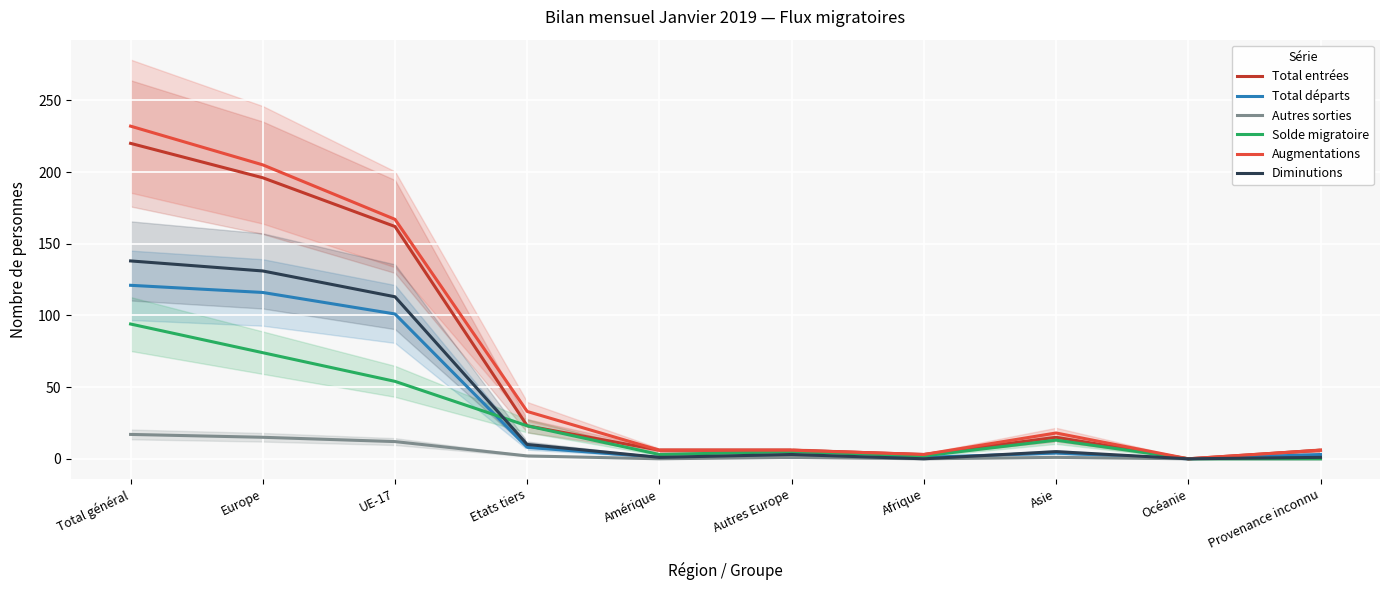

Reading right to left, transcribe all the data shown in this chart.

Total entrées: 6	0	15	3	6	6	23	162	196	220
Total départs: 3	0	4	1	1	1	8	101	116	121
Autres sorties: 0	0	1	0	1	0	2	12	15	17
Solde migratoire: 0	0	13	2	5	3	23	54	74	94
Augmentations: 6	0	18	3	6	6	33	167	205	232
Diminutions: 1	0	5	0	3	1	10	113	131	138